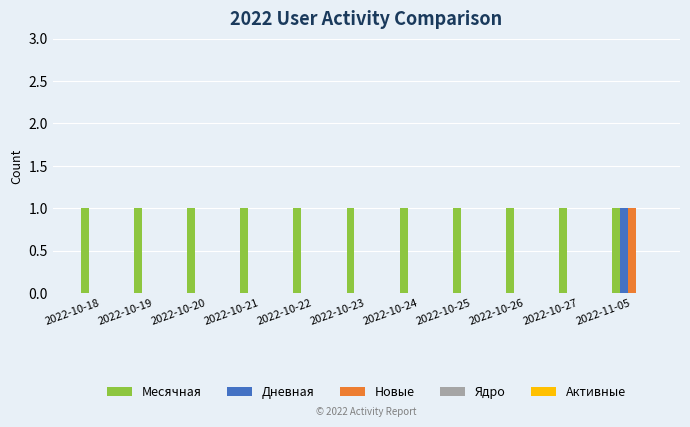

At which category is the sum across all series the highest?

2022-11-05